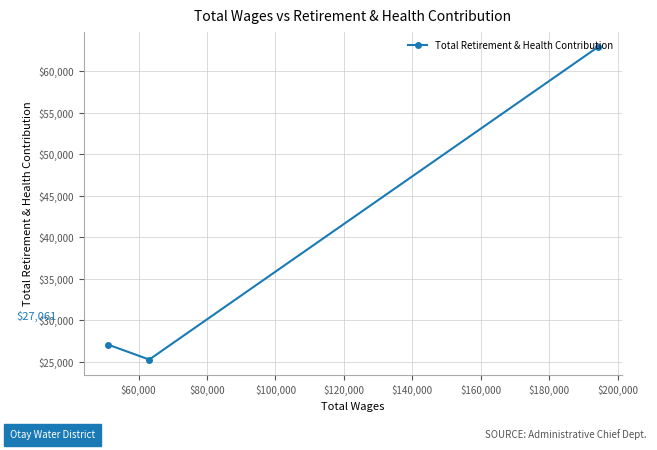

How many values are below 27061?

1